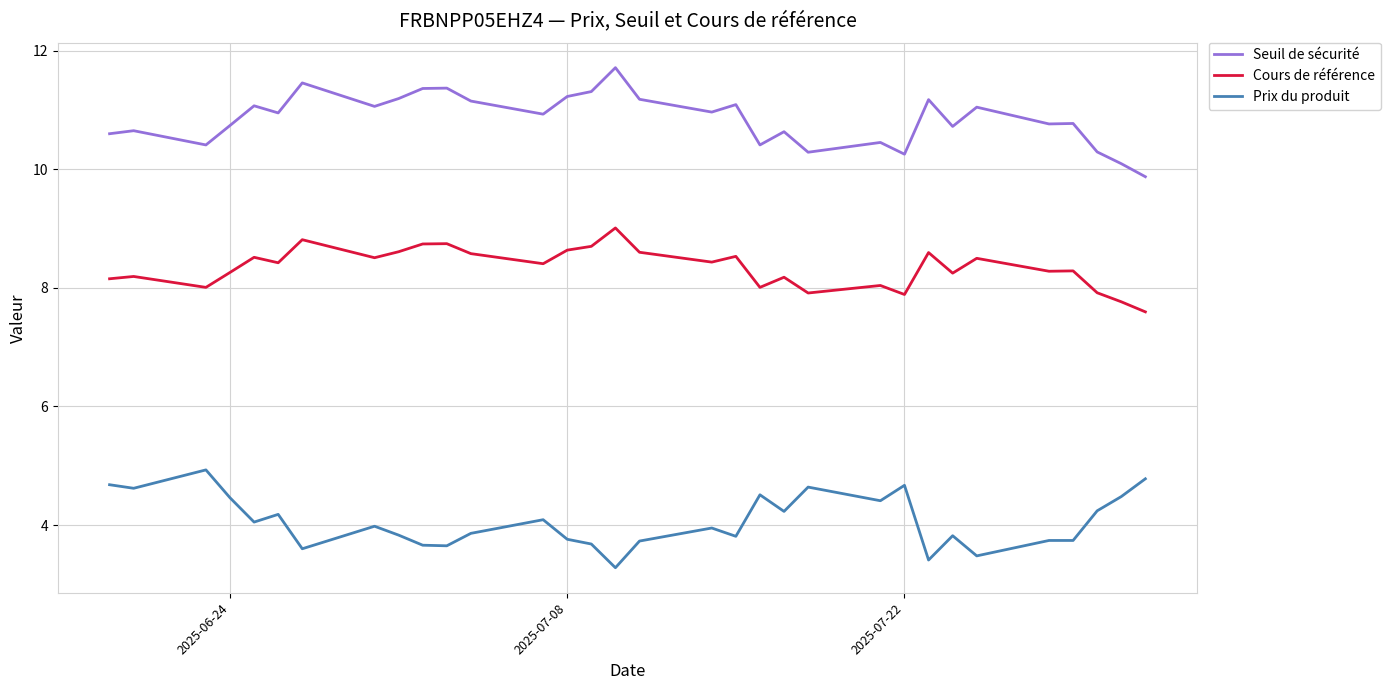

At how many categories does at least one series exceed 7?

32